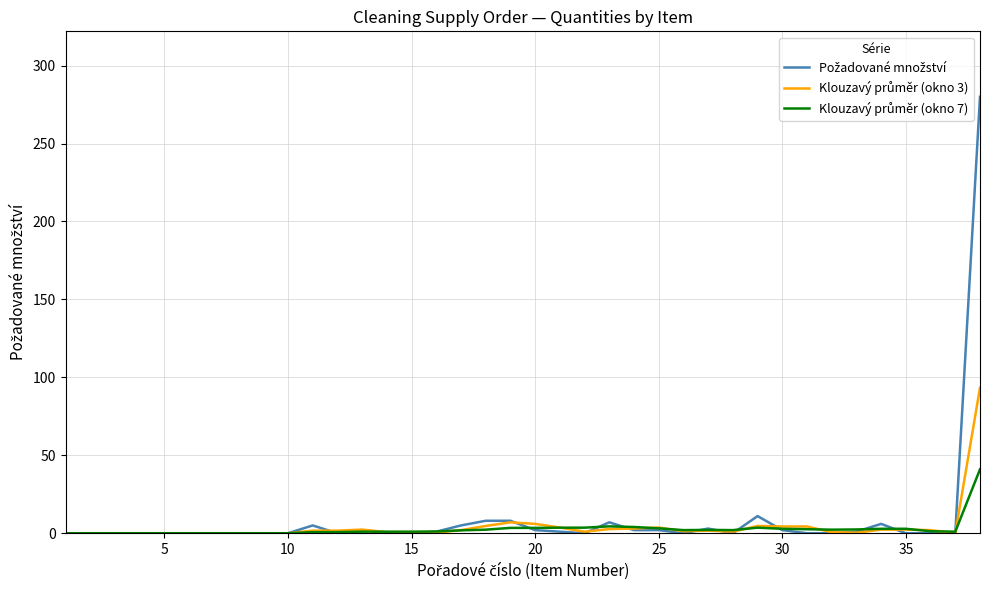

What is the greatest value displayed?

280.0